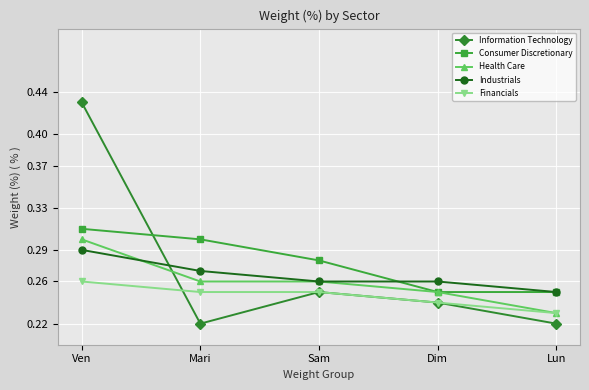

Which series ends up on top after the final intersection of Information Technology and Consumer Discretionary?

Consumer Discretionary